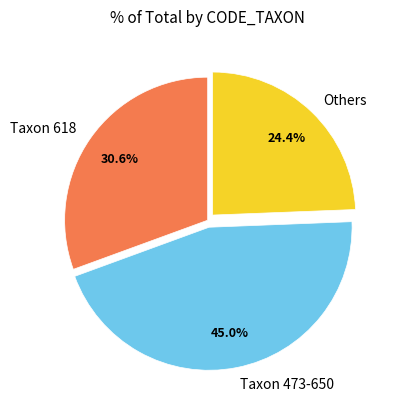

Between Taxon 473-650 and Taxon 618, which is larger?

Taxon 473-650